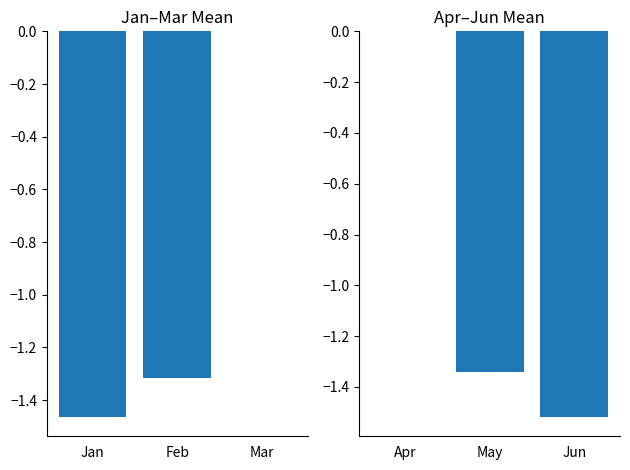

What is the difference between the maximum and minimum values in the Apr–Jun series?

1.5